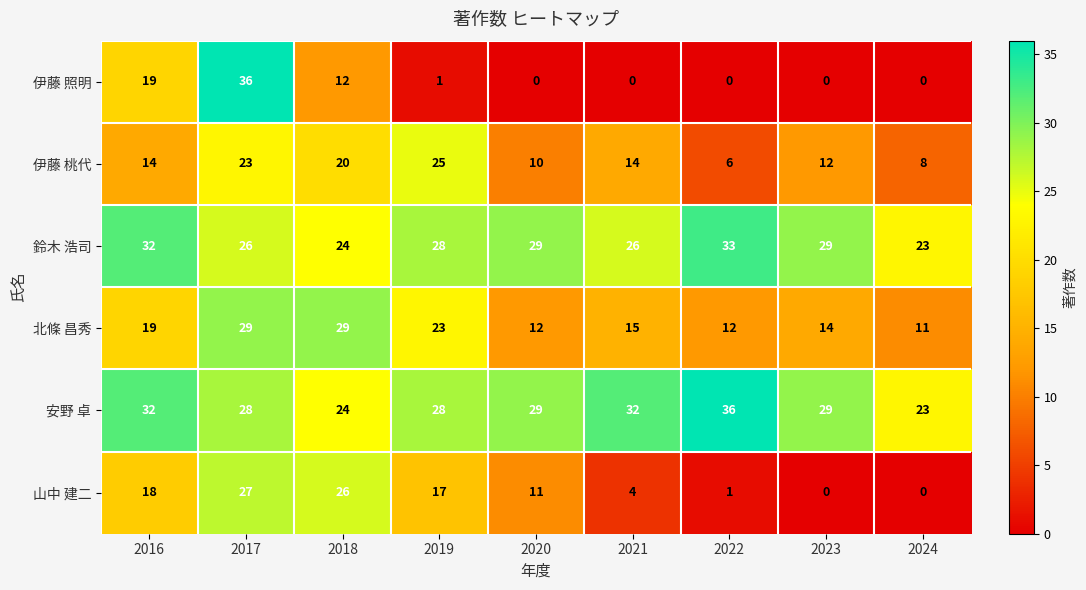

At 2022, list the series in order from largest to smallest.

安野 卓, 鈴木 浩司, 北條 昌秀, 伊藤 桃代, 山中 建二, 伊藤 照明